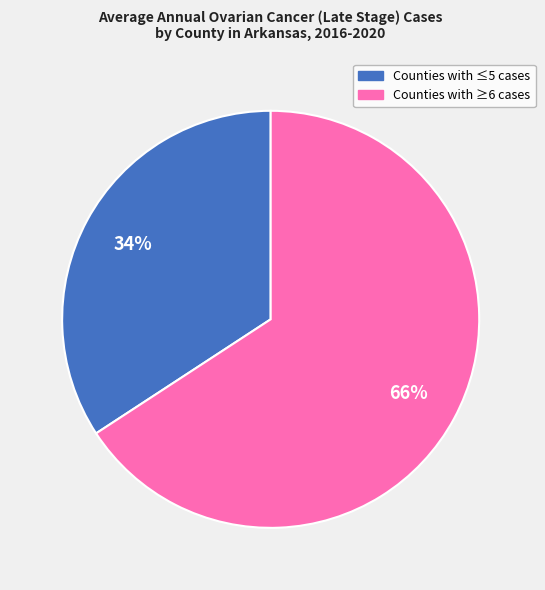

To the nearest percent, what is the difference between the largest and smallest slice percentages?

32%